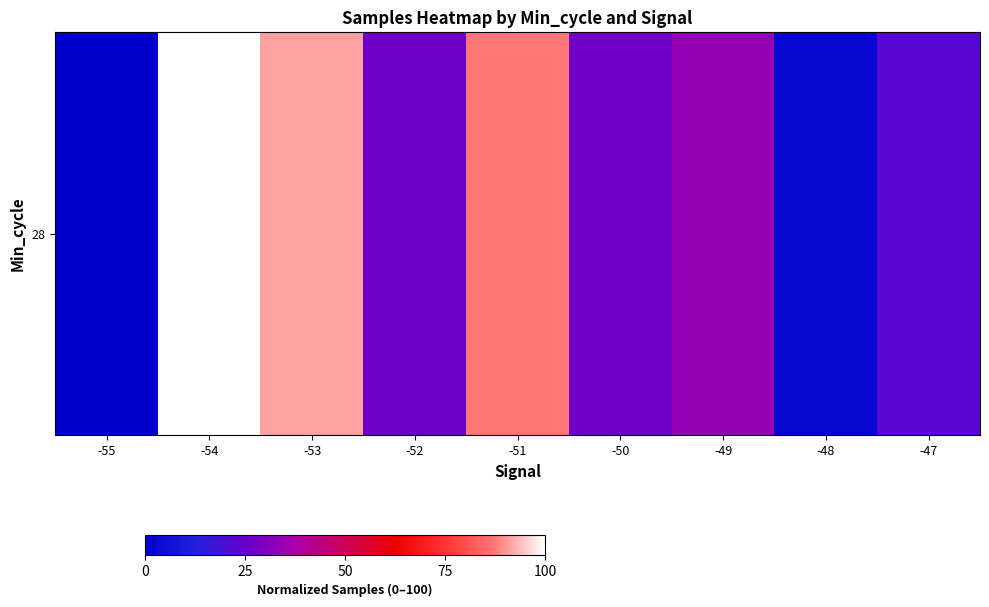

At which category does the chart reach its minimum across all series?

-55